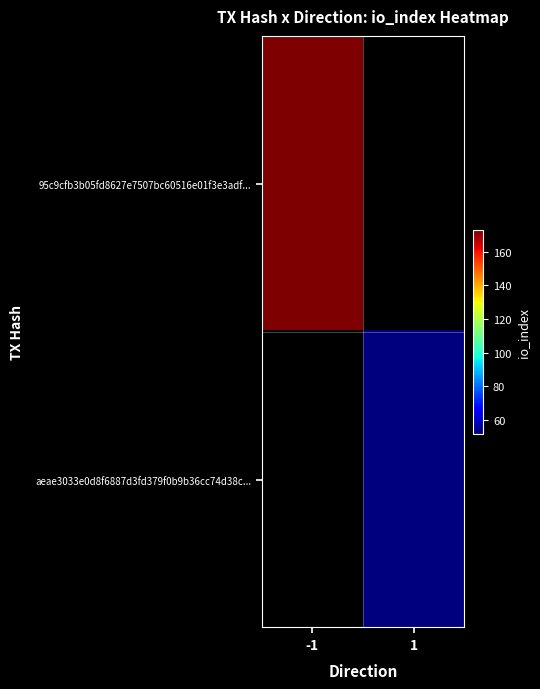

How many series are shown in this chart?

2